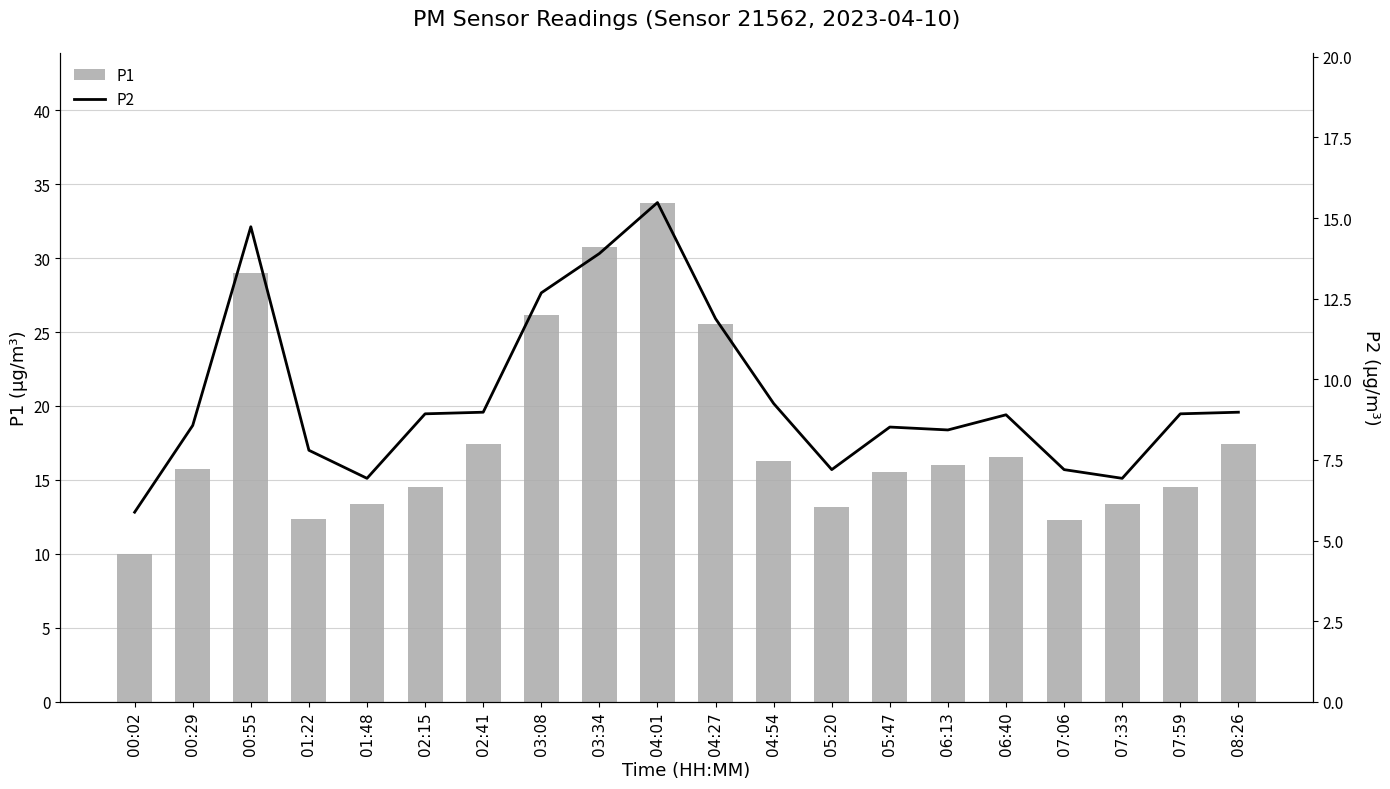

Read the P2 value at 06:40.

8.9